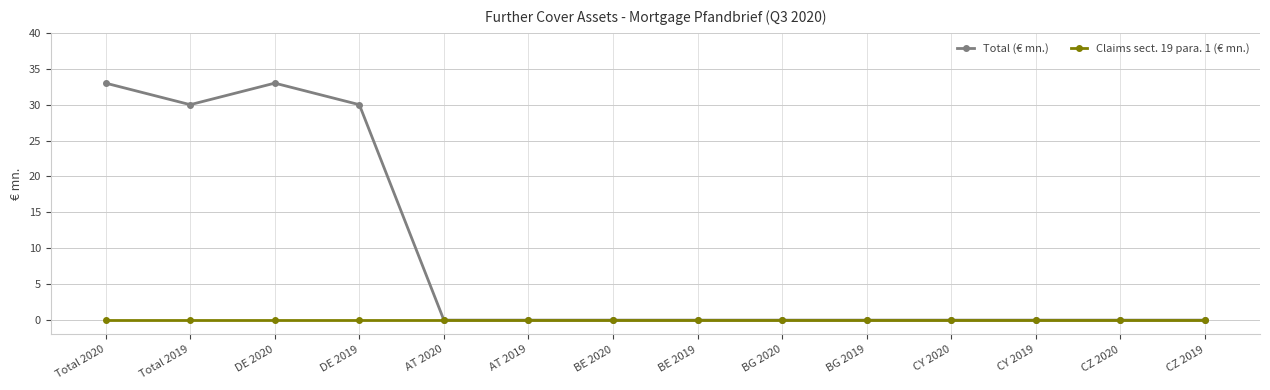

Where is the first local minimum for Total (€ mn.)?

Total 2019